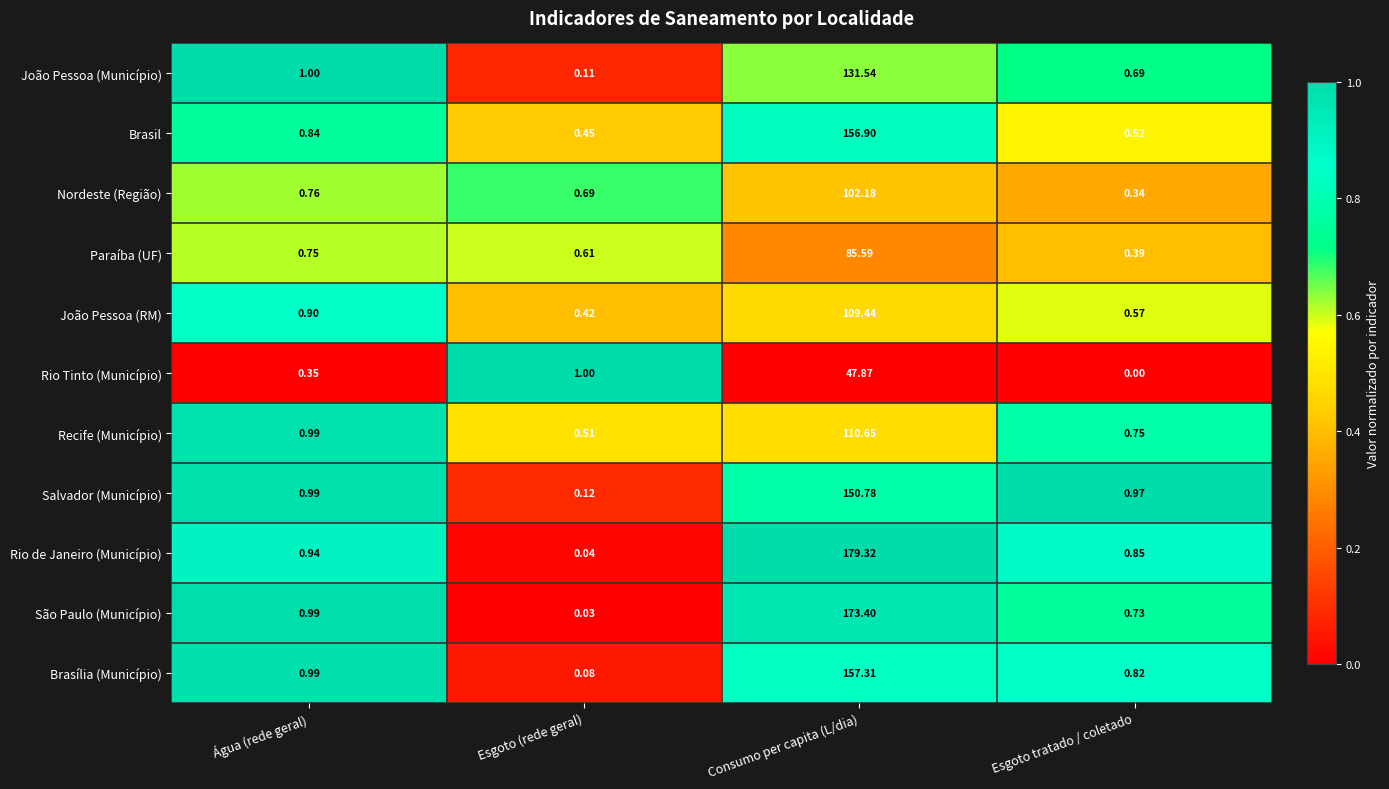

At which label is Salvador (Município) closest to 75?

Água (rede geral)